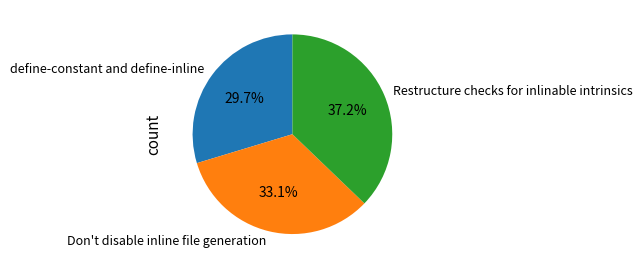

Rank the categories by value from lowest to highest.

define-constant and define-inline, Don't disable inline file generation, Restructure checks for inlinable intrinsics